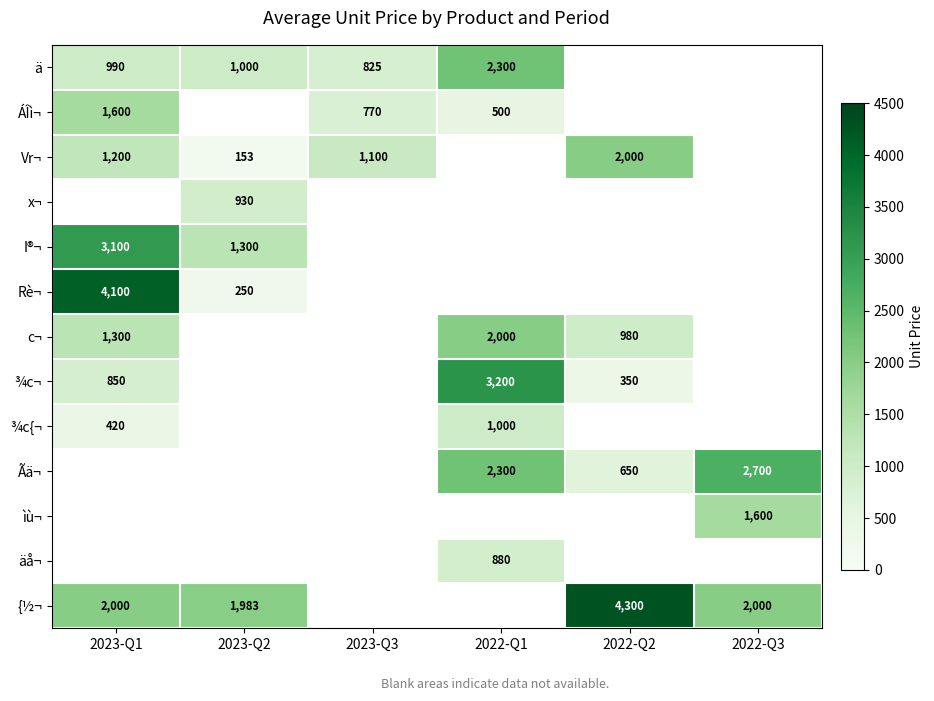

Is it true that ä equals 1000 at 2023-Q2?

True